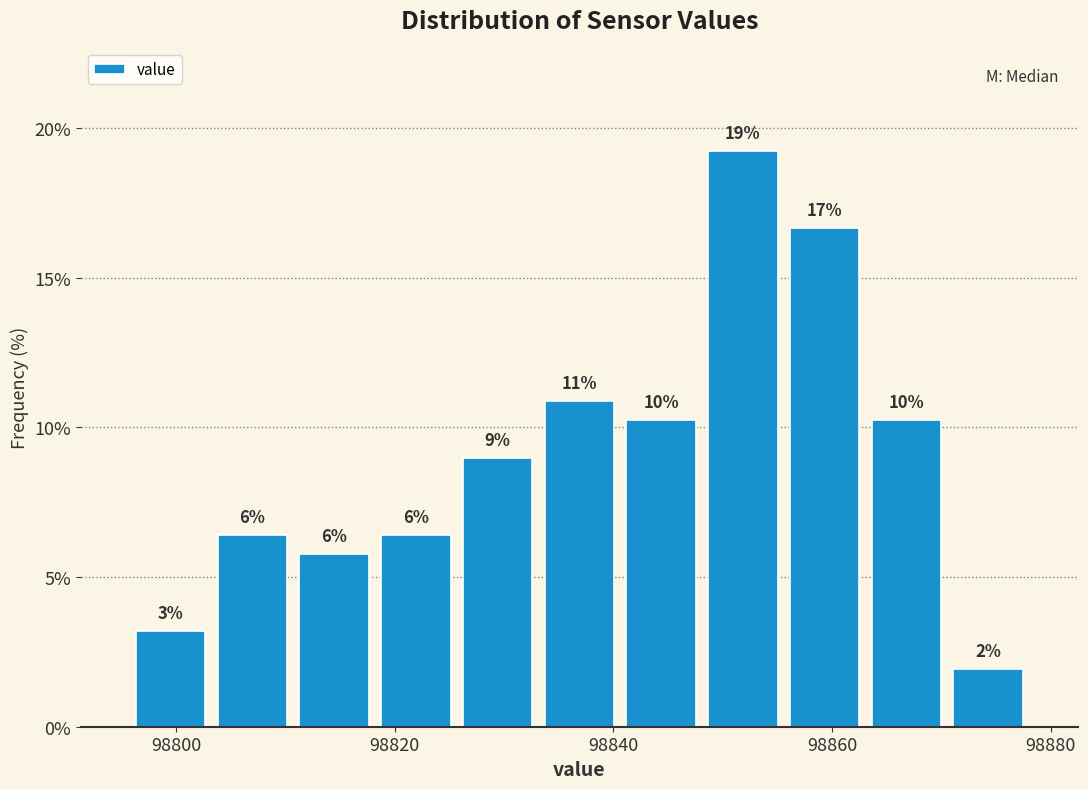

Read against the x-axis, roughly where is the centre of the tallest bar?

98852